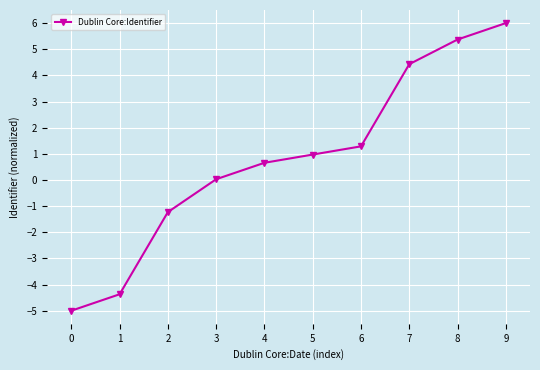

True or false: the data has more than 0 interior local peaks.

False